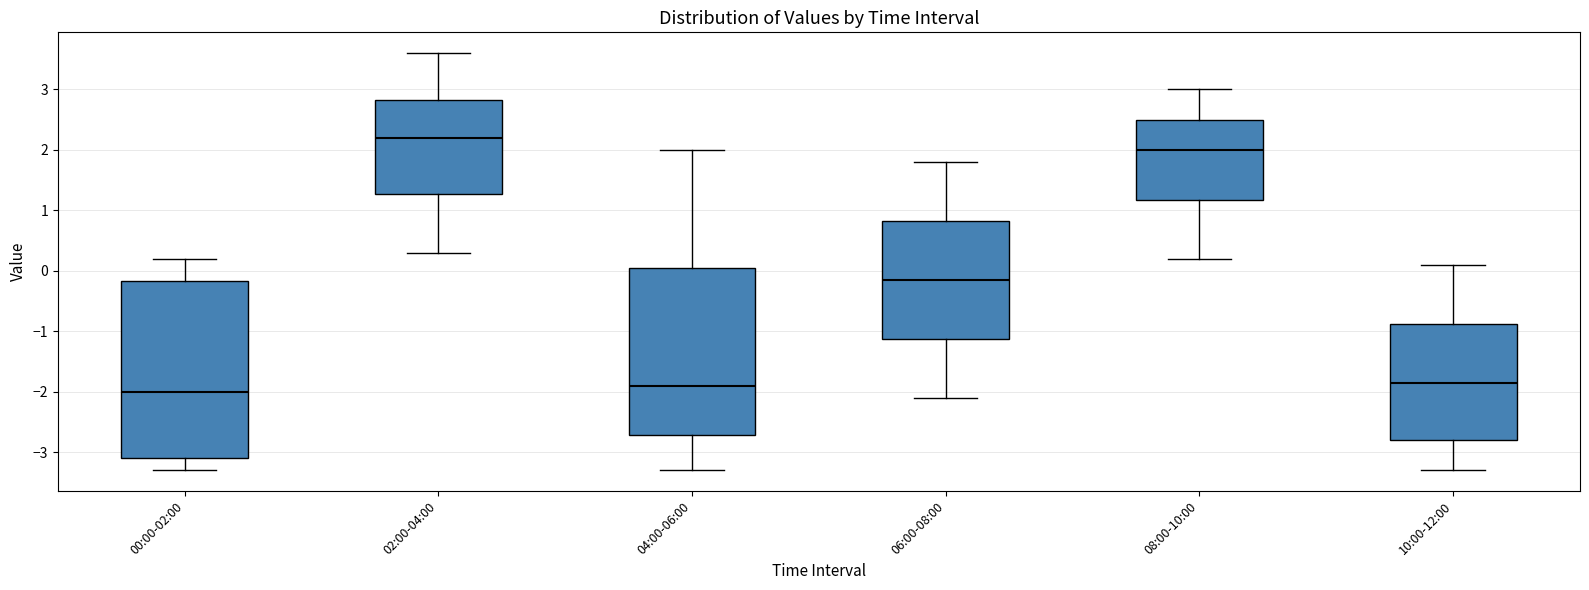

Which box is the tallest, from its lower edge to its upper edge?

00:00-02:00